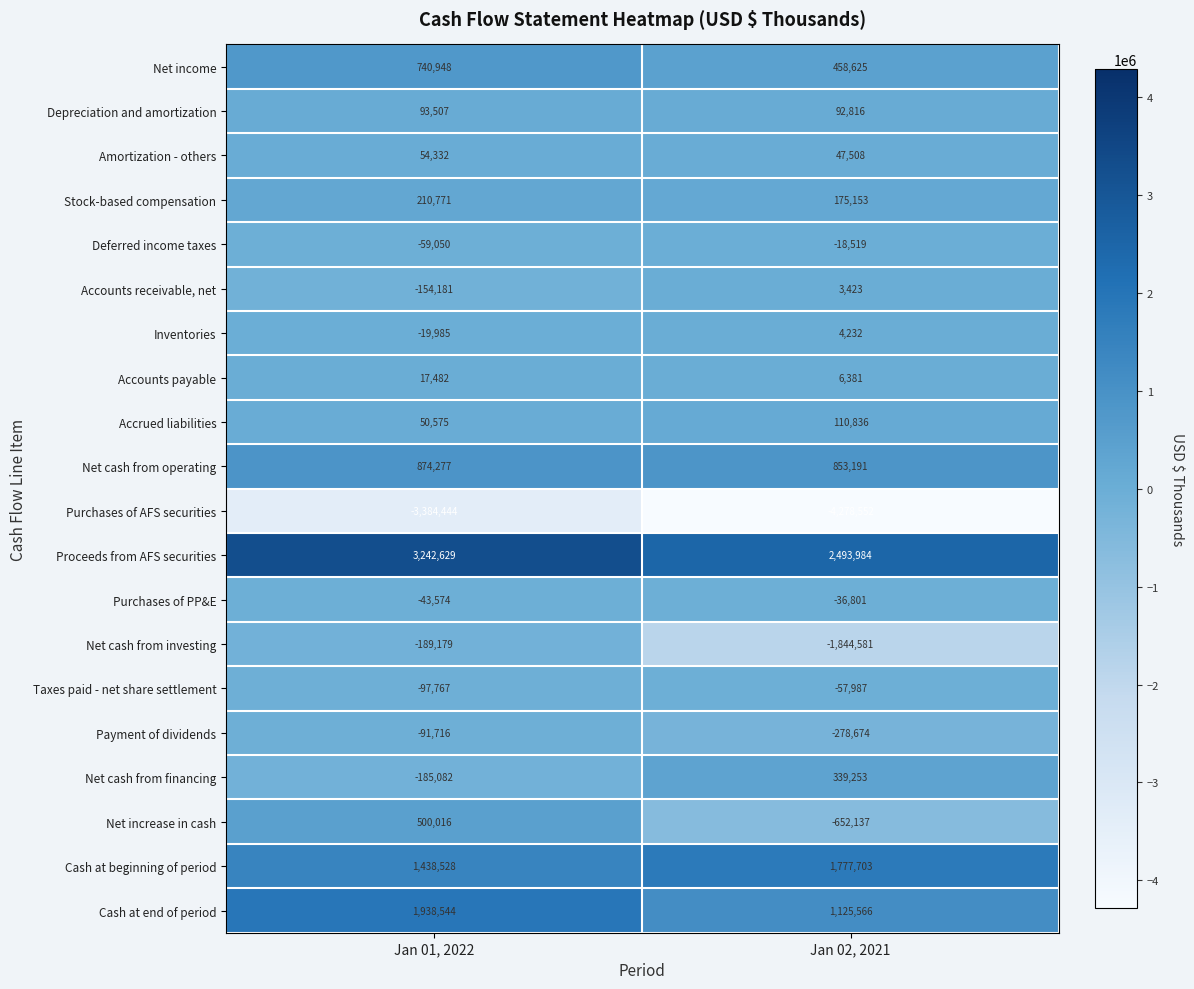

Between Jan 01, 2022 and Jan 02, 2021, which series saw the biggest shift?

Net cash from investing